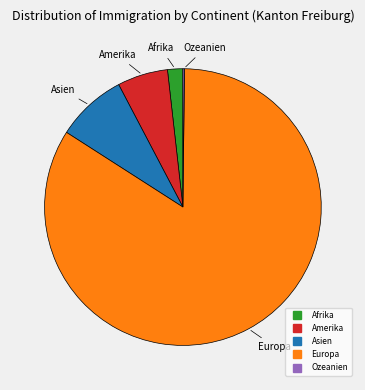

The Europa slice represents 93% of the pie. True or false?

False